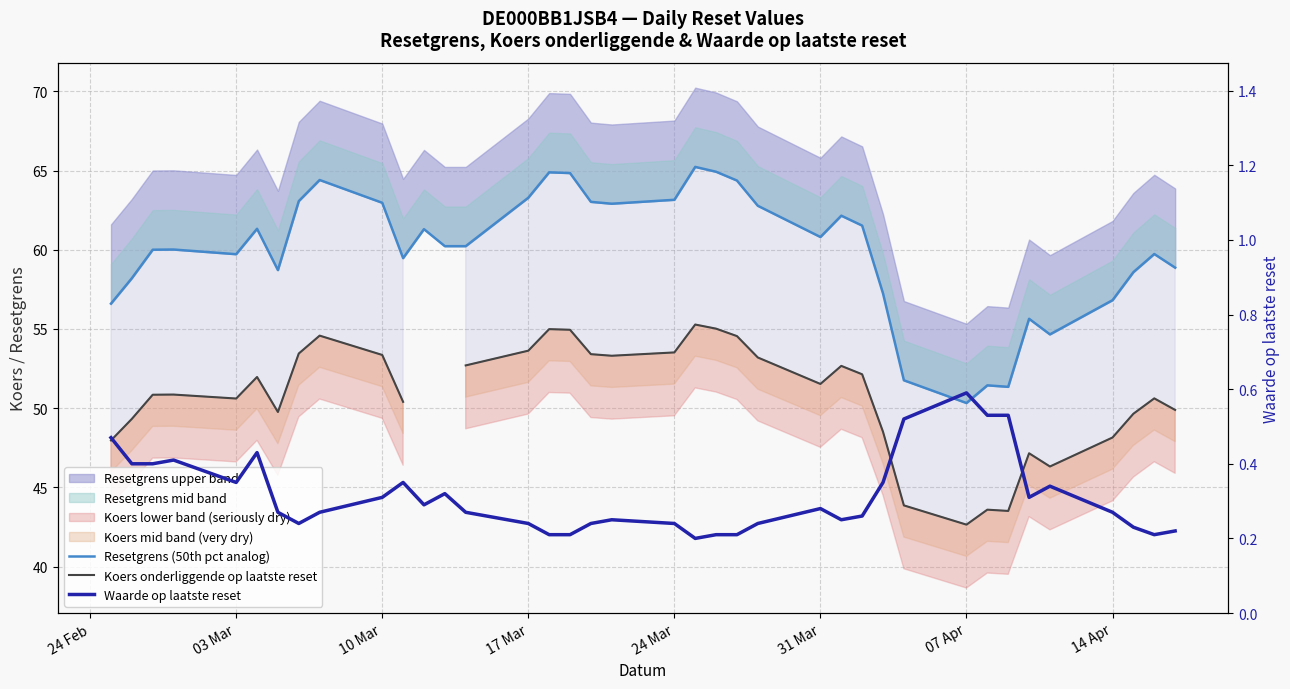

Does the chart display data point markers on the line(s)?

No